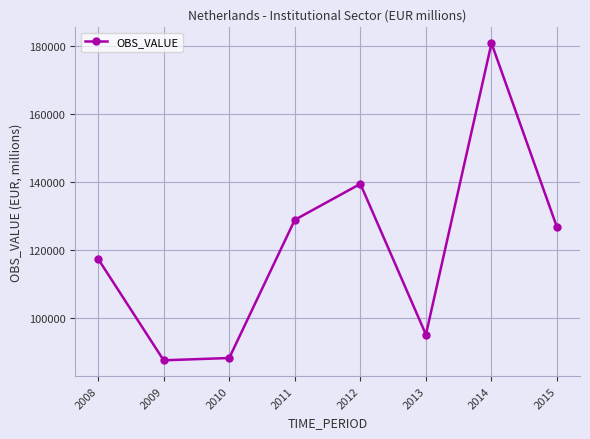

What is the value of the 6th point from the left?

95038